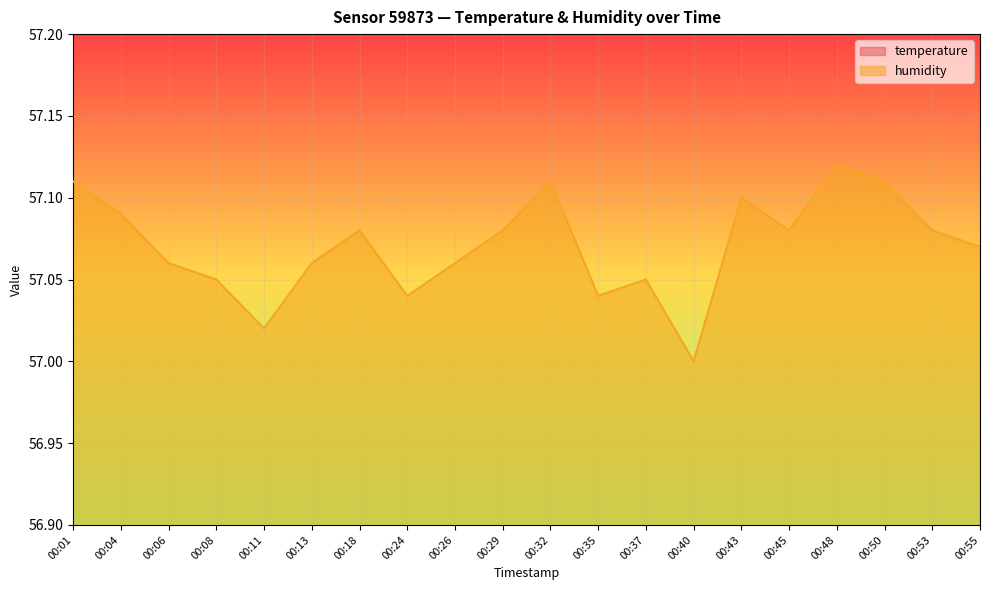

The value of humidity at 00:48 is 57.1. True or false?

True